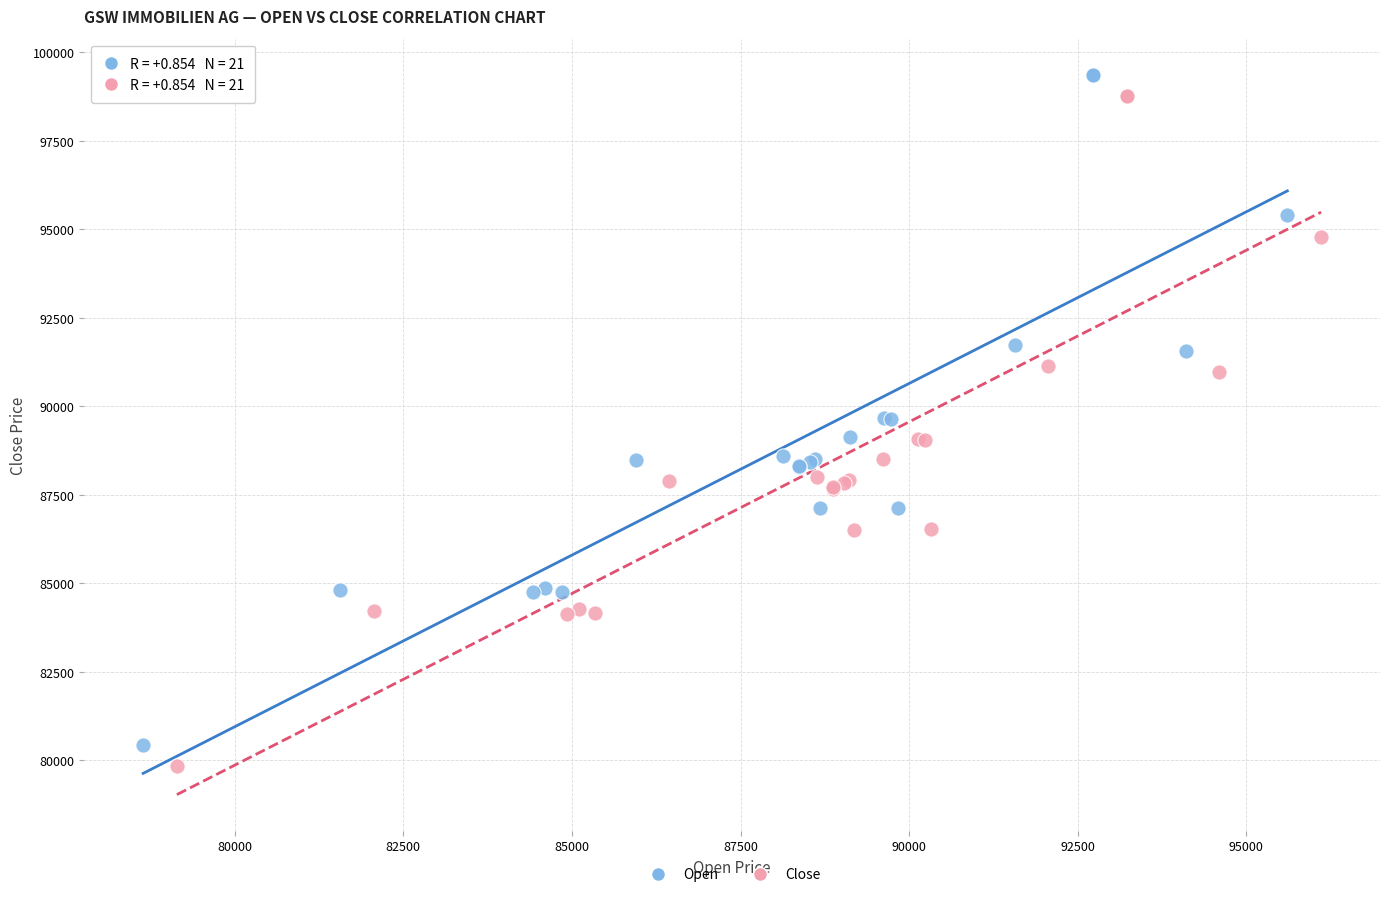

Which series reaches the minimum Y coordinate?

Close